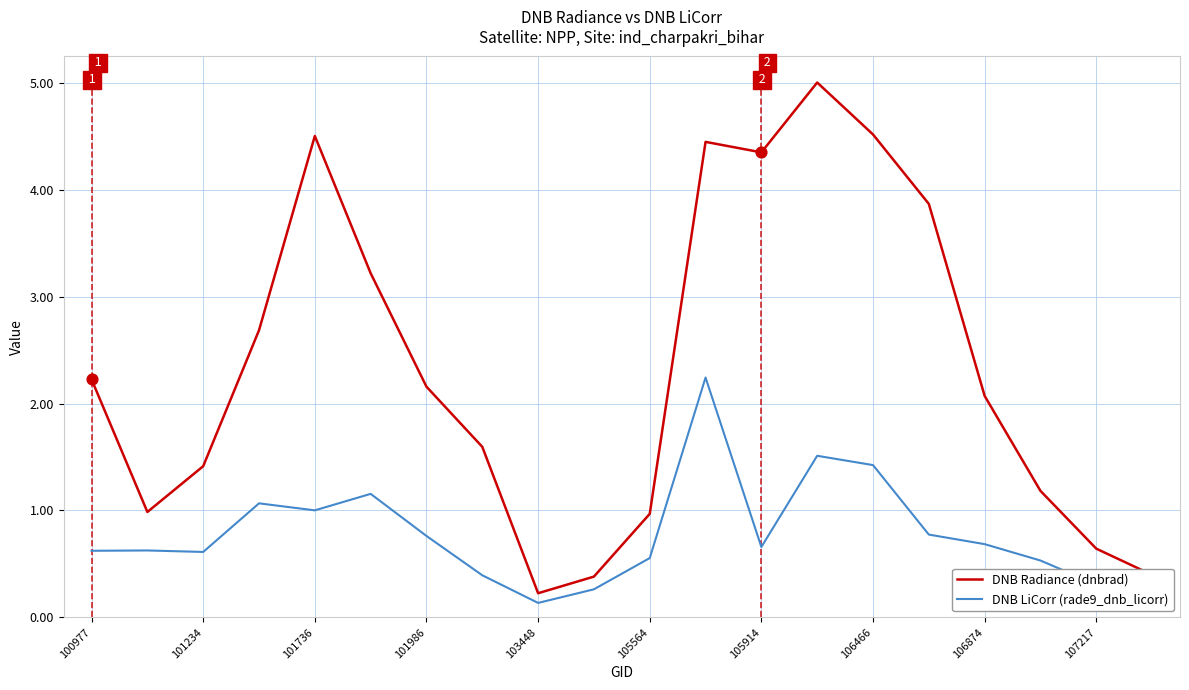

Which series has the largest total across all categories?

DNB Radiance (dnbrad)